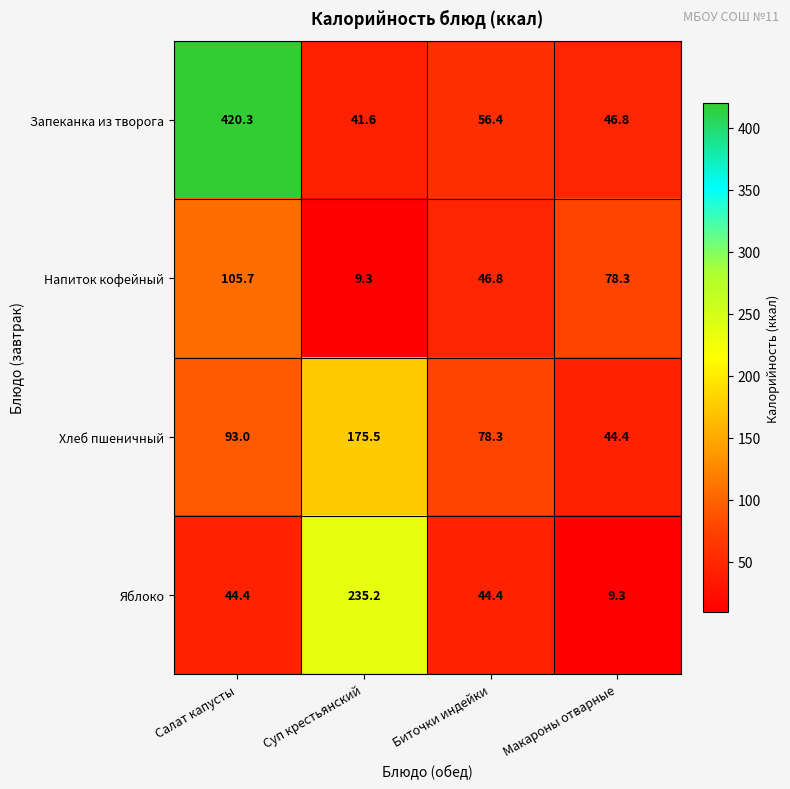

Reading left to right, list all the values displayed in this chart.

Запеканка из творога: 420.3	41.6	56.4	46.8
Напиток кофейный: 105.7	9.3	46.8	78.3
Хлеб пшеничный: 93.0	175.5	78.3	44.4
Яблоко: 44.4	235.2	44.4	9.3